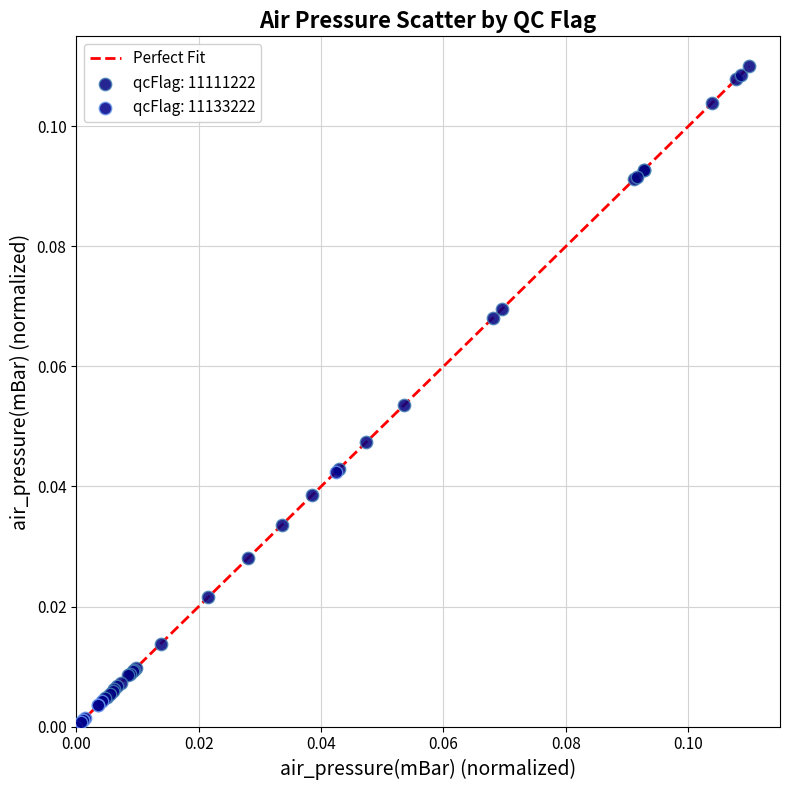

Which series has the widest spread of Y values?

qcFlag: 11111222